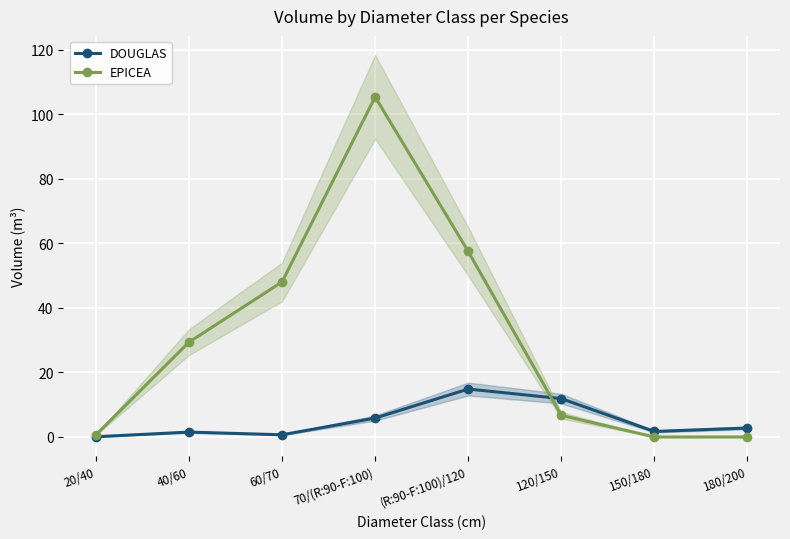

What is the difference between the highest and lowest values at 20/40?

0.6